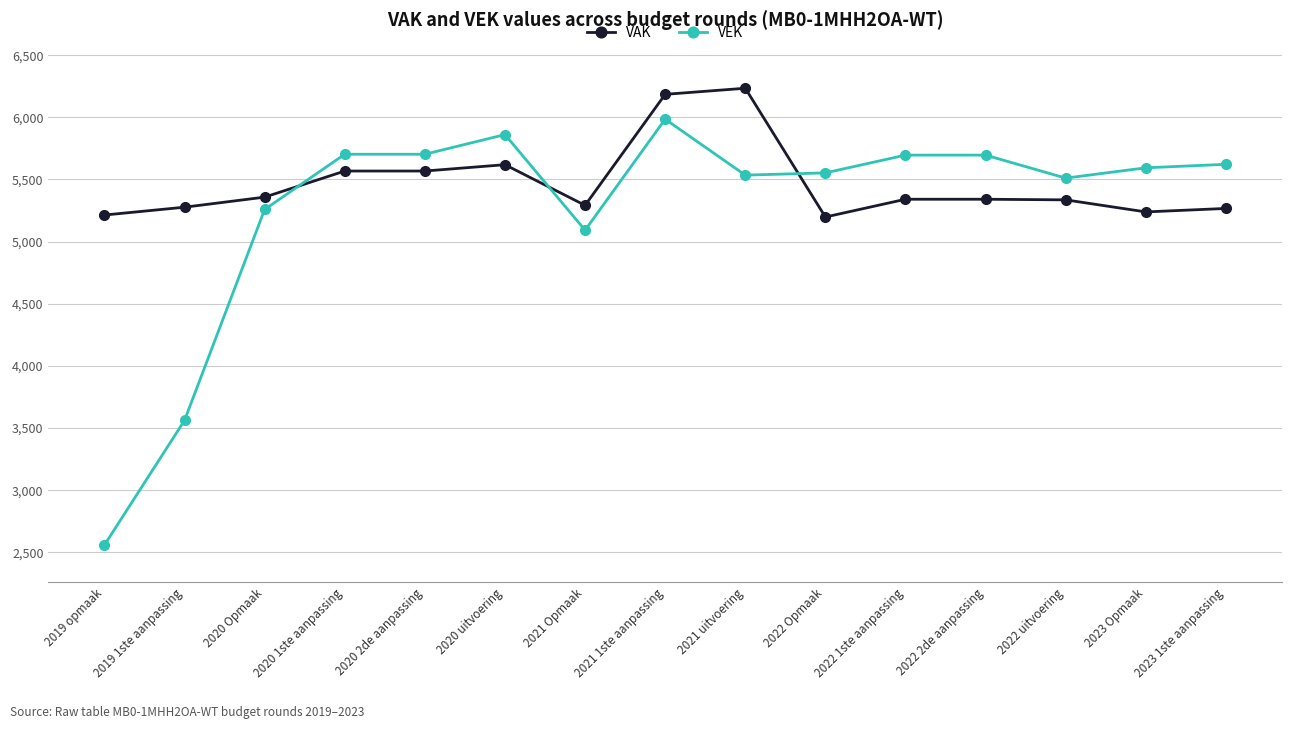

How many series are shown in this chart?

2